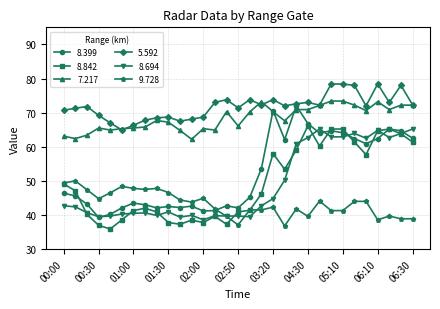

Does the chart have visible grid lines?

Yes